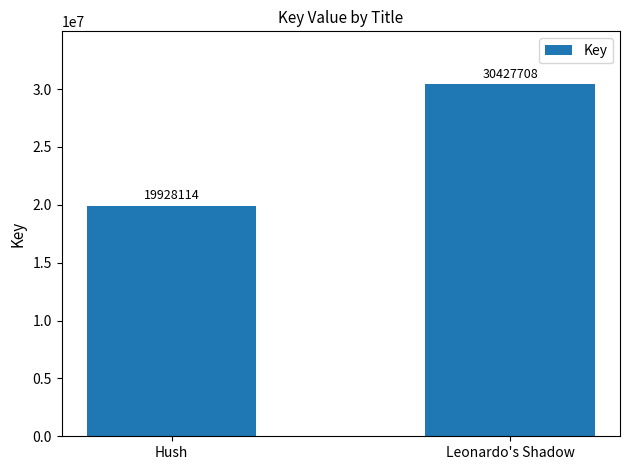

What is the smallest value displayed?

19928114